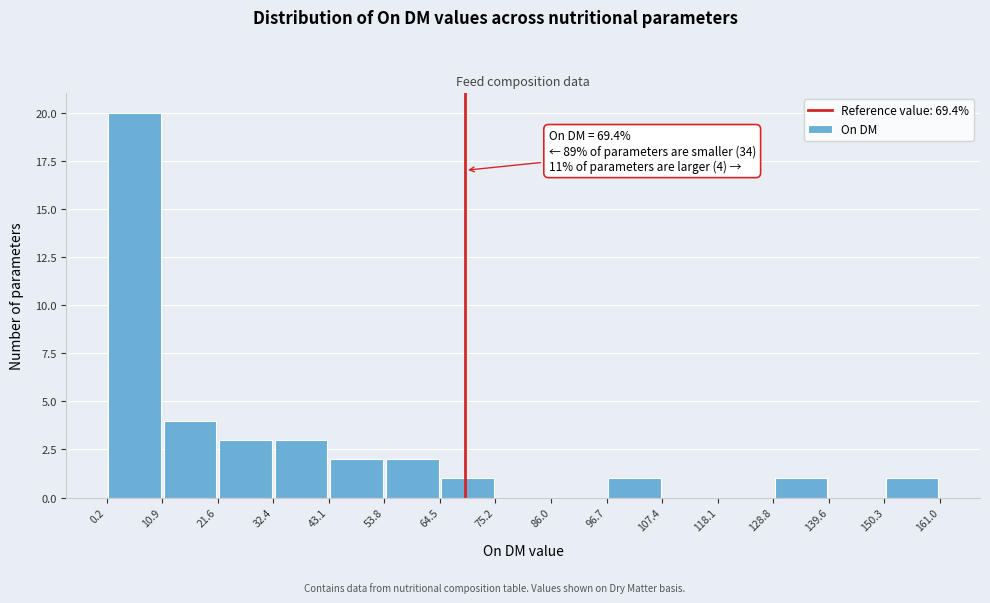

Which range on the x-axis has the tallest bar?

0.2 to 10.9